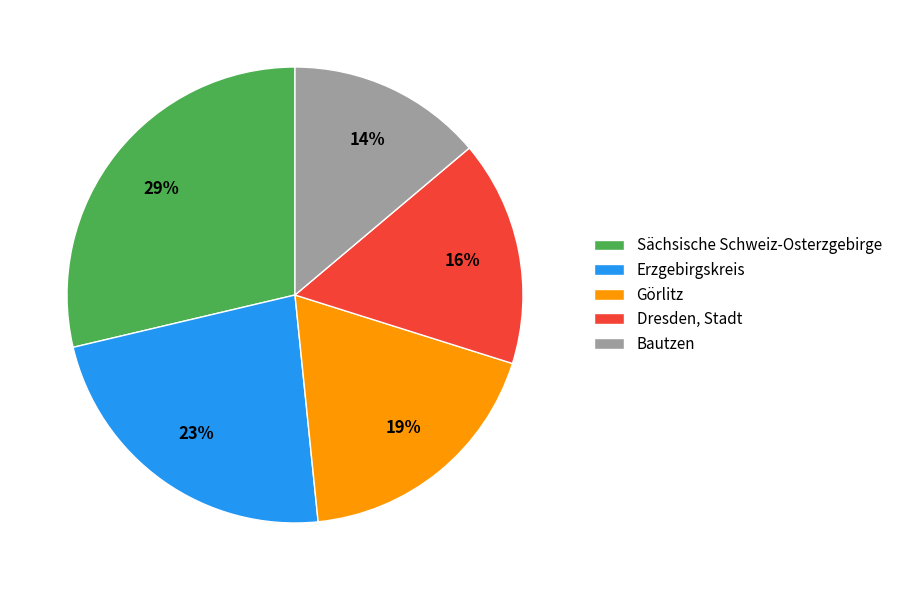

The Sächsische Schweiz-Osterzgebirge slice represents 37% of the pie. True or false?

False